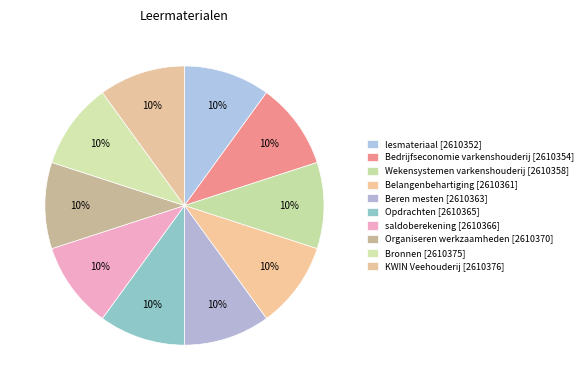

Rank the categories by value from highest to lowest.

KWIN Veehouderij, Bronnen, Organiseren werkzaamheden, saldoberekening, Opdrachten, Beren mesten, Belangenbehartiging, Wekensystemen varkenshouderij, Bedrijfseconomie varkenshouderij, lesmateriaal